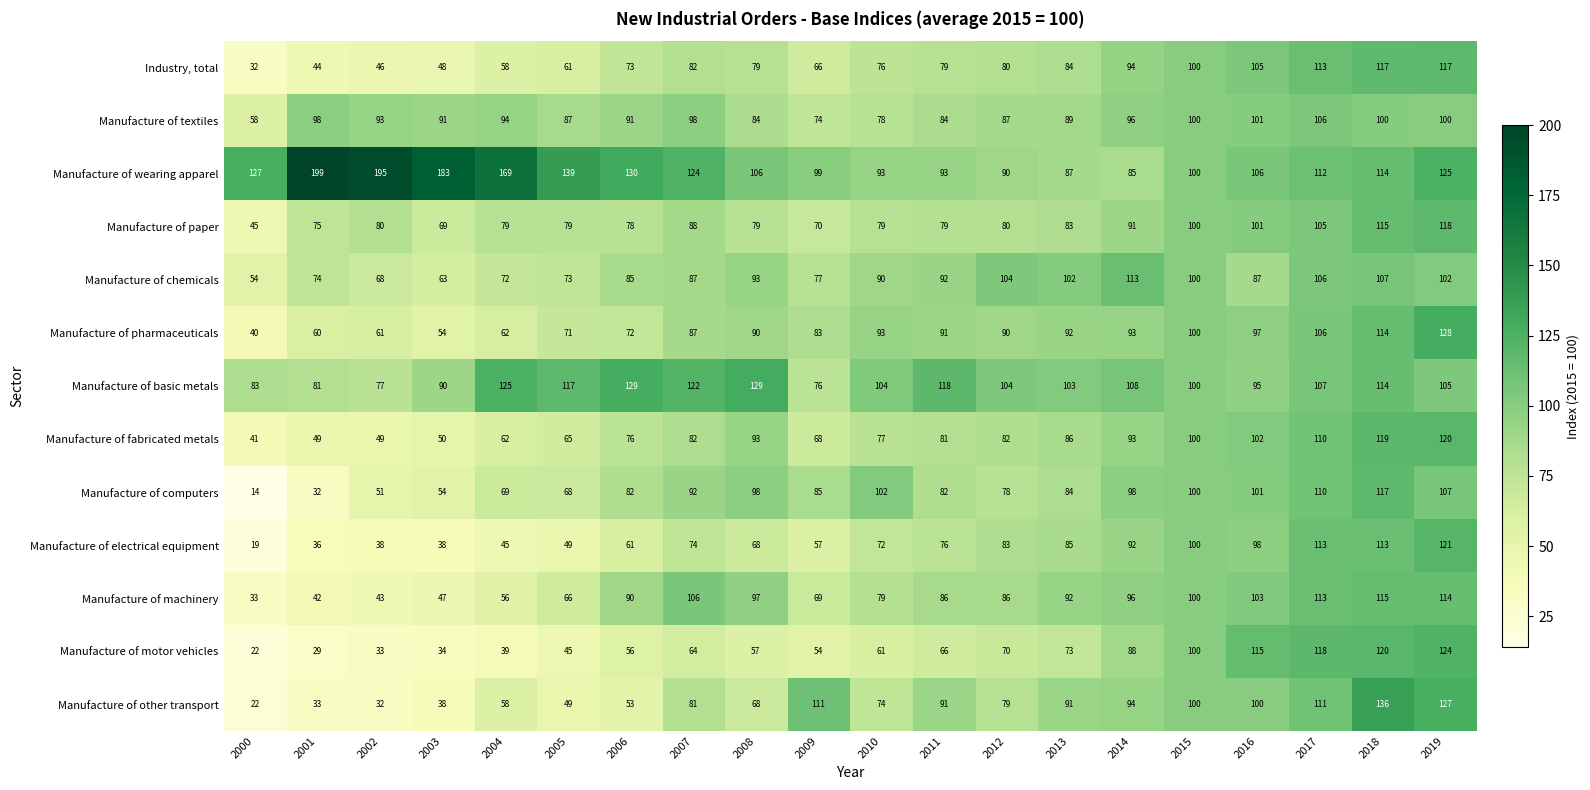

At which label does Manufacture of basic metals reach its minimum?

2009